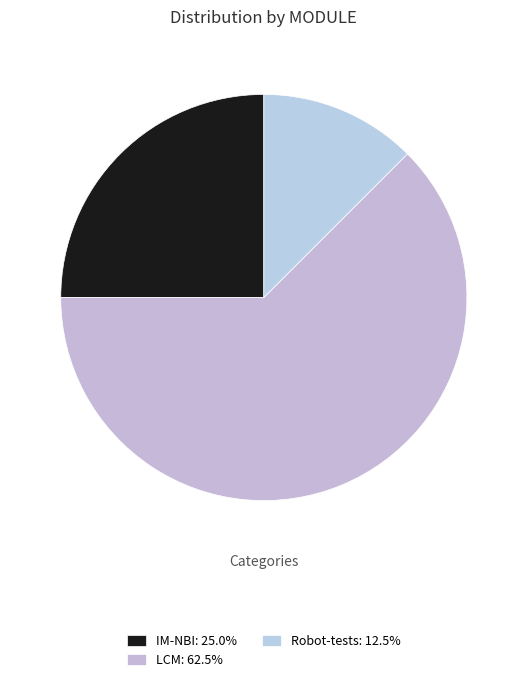

How many segments does this pie chart have?

3